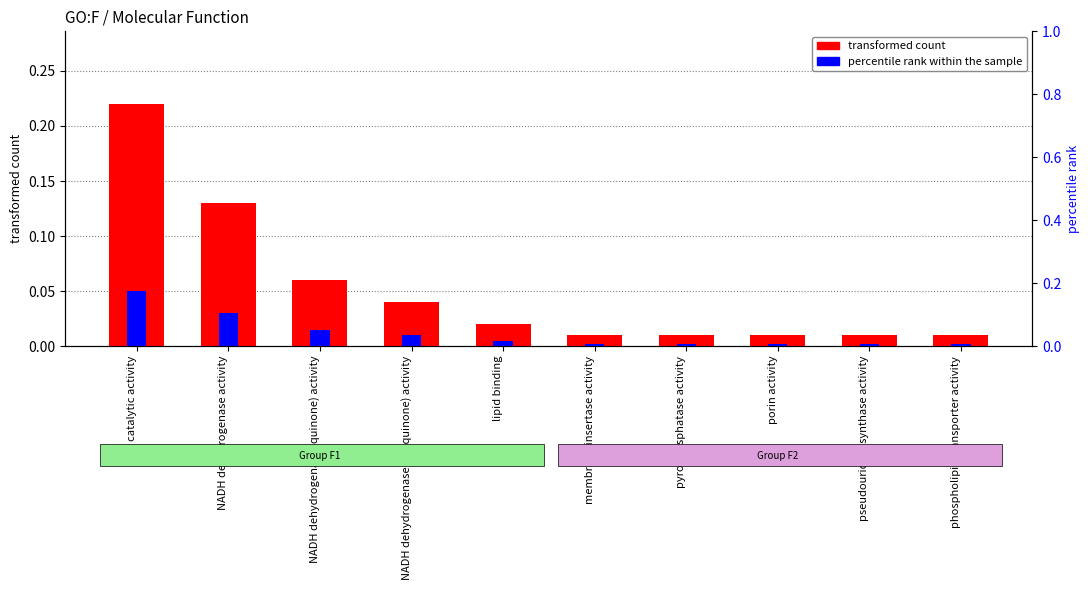

Is it true that transformed count equals 0.0 at pyrophosphatase activity?

False